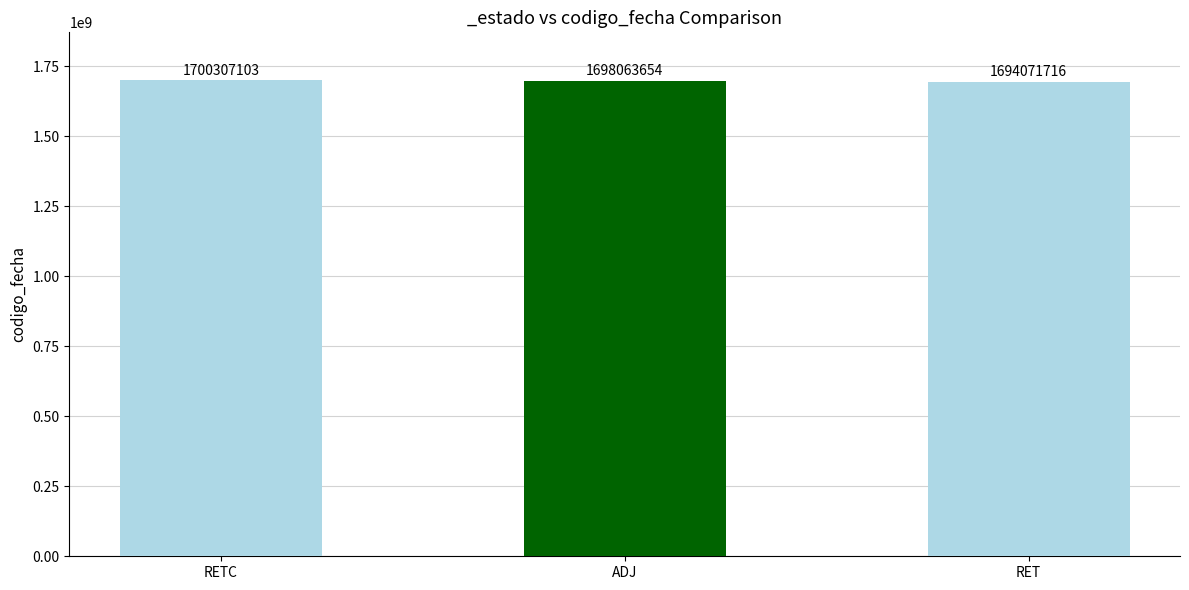

Rank the categories by value from lowest to highest.

RET, ADJ, RETC